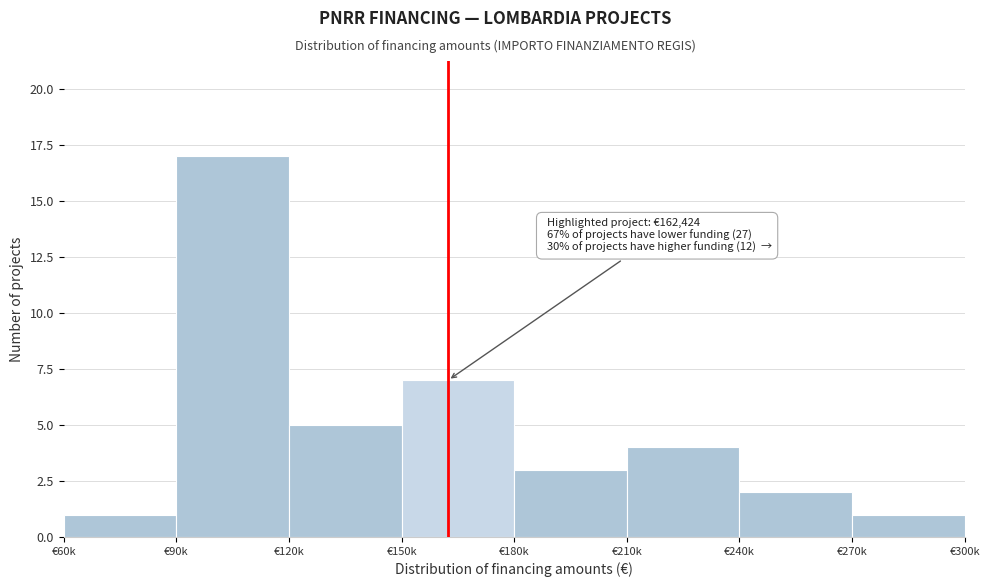

Reading left to right, extract all data points from this chart.

1	17	5	7	3	4	2	1